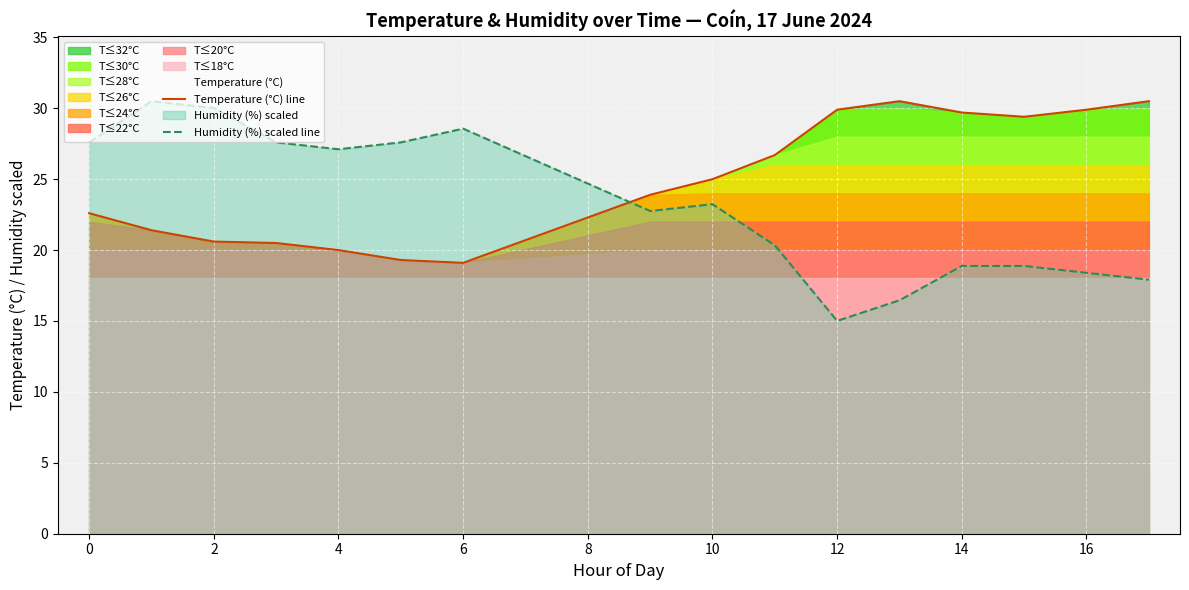

What is the maximum value for Humidity (%) scaled line?

30.5